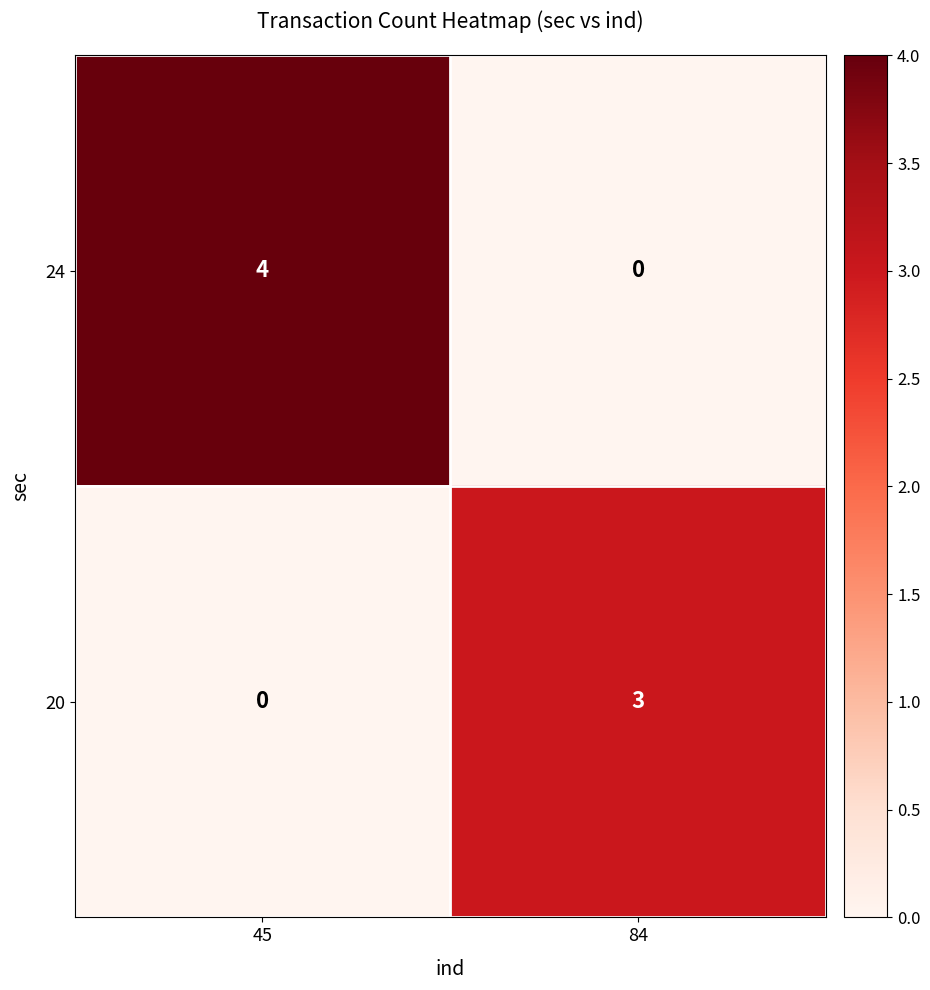

True or false: 20 has a value of -1 at 45.

False